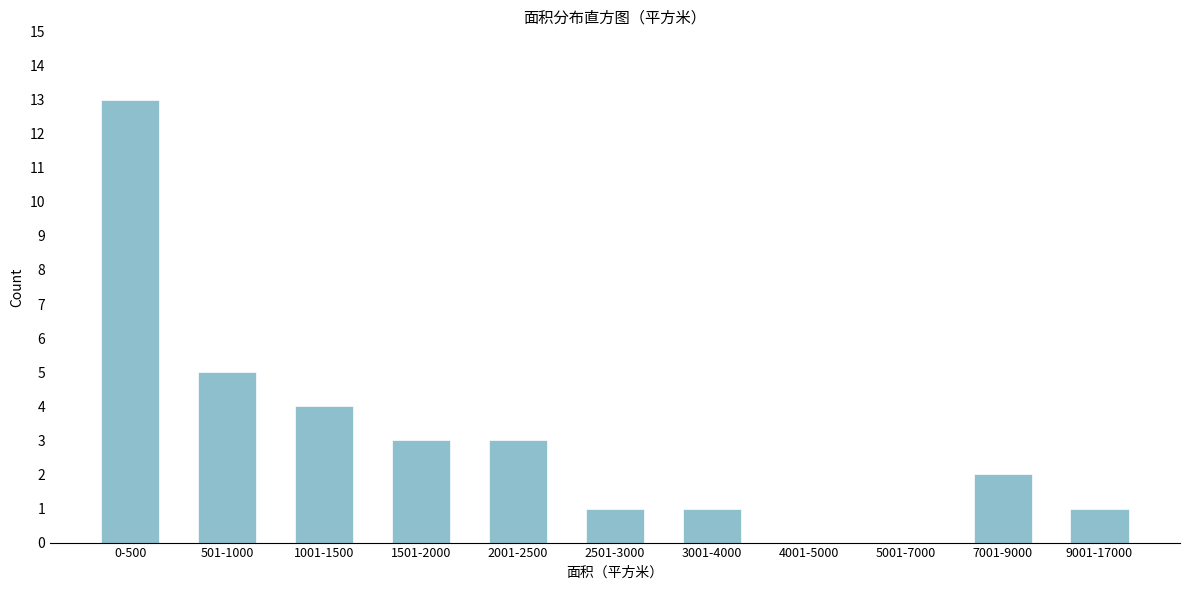

Reading left to right, what are all the values shown in this chart?

0-500=13	501-1000=5	1001-1500=4	1501-2000=3	2001-2500=3	2501-3000=1	3001-4000=1	4001-5000=0	5001-7000=0	7001-9000=2	9001-17000=1